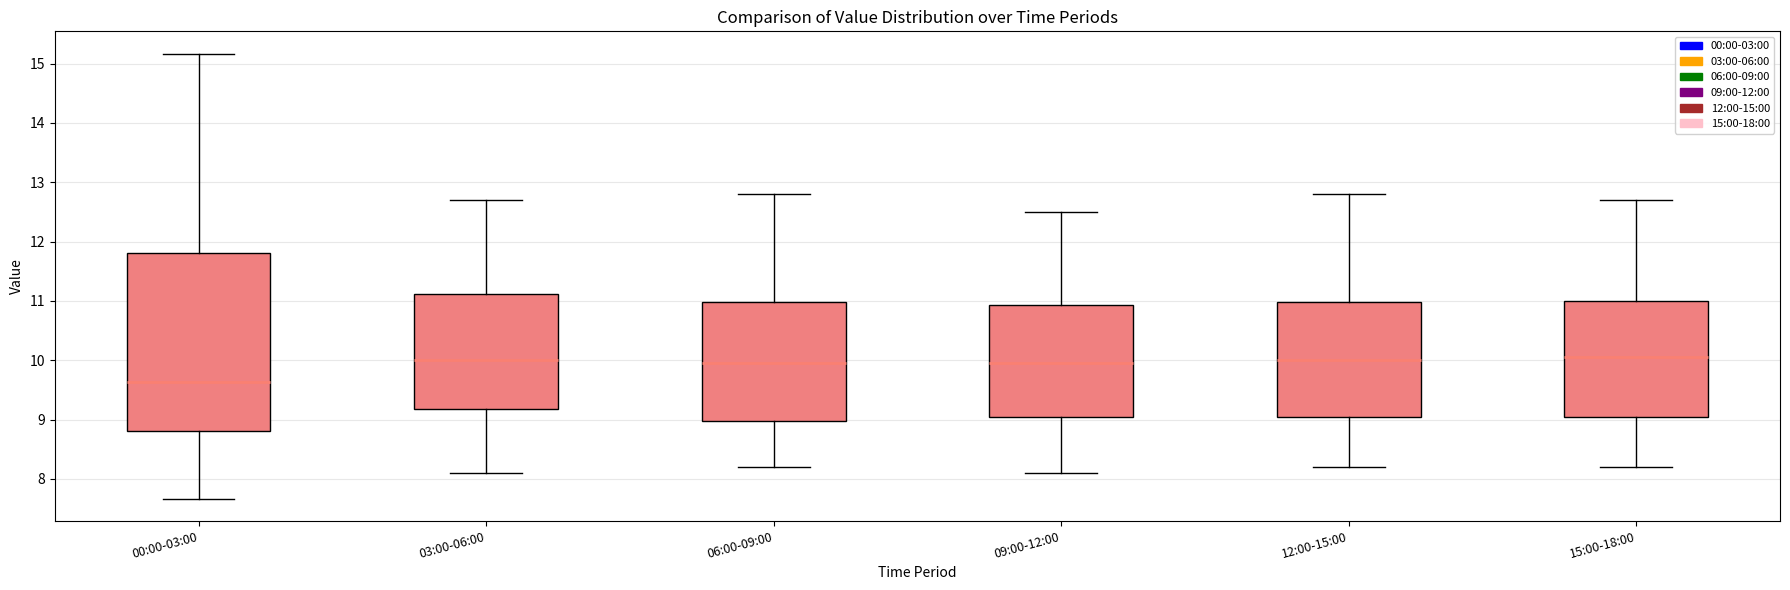

Reading left to right, transcribe this box plot: for each box, give where its median line is, the range the box spans, and where its two whiskers end, as read against the y-axis. The values are not printed on the chart, so give them approximately, as read against the axis.

00:00-03:00: median 9.6, box 8.8 to 11.8, whiskers 7.7 to 15.2
03:00-06:00: median 10.0, box 9.2 to 11.1, whiskers 8.1 to 12.7
06:00-09:00: median 10.0, box 9.0 to 11.0, whiskers 8.2 to 12.8
09:00-12:00: median 10.0, box 9.1 to 10.9, whiskers 8.1 to 12.5
12:00-15:00: median 10.0, box 9.1 to 11.0, whiskers 8.2 to 12.8
15:00-18:00: median 10.1, box 9.1 to 11.0, whiskers 8.2 to 12.7